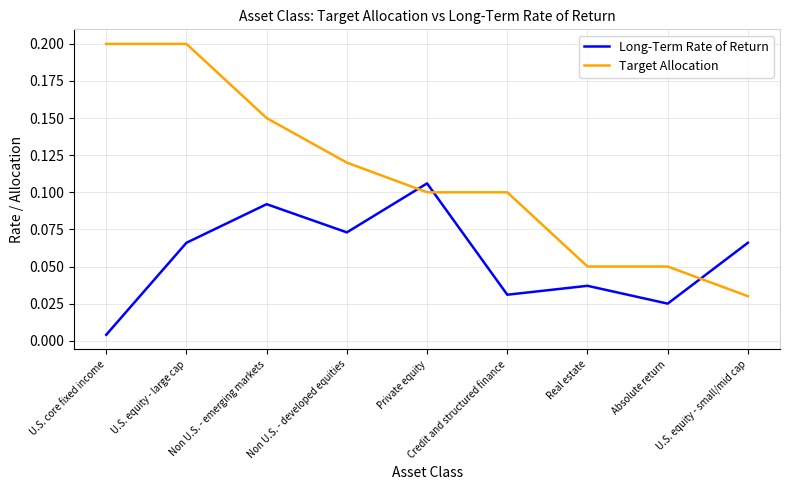

How many series are shown in this chart?

2